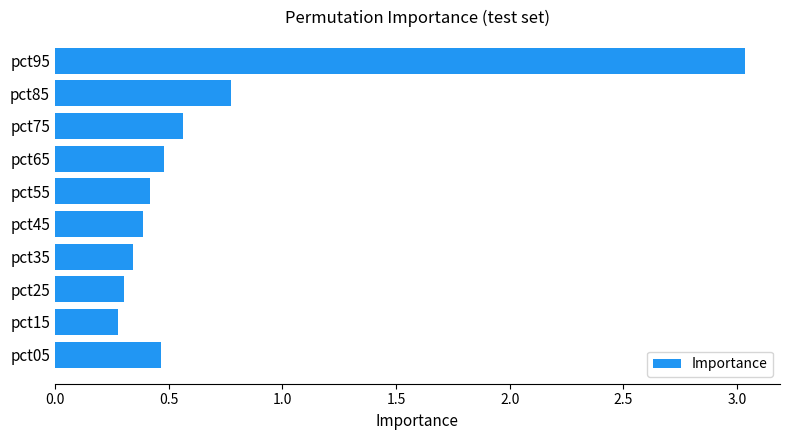

True or false: the data shows 0.3 at pct65.

False